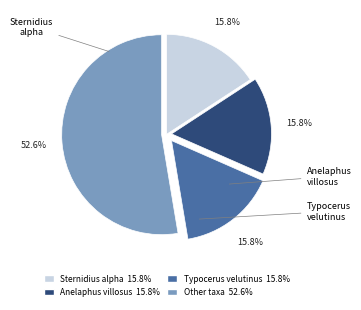

Does any single category account for the majority?

Yes